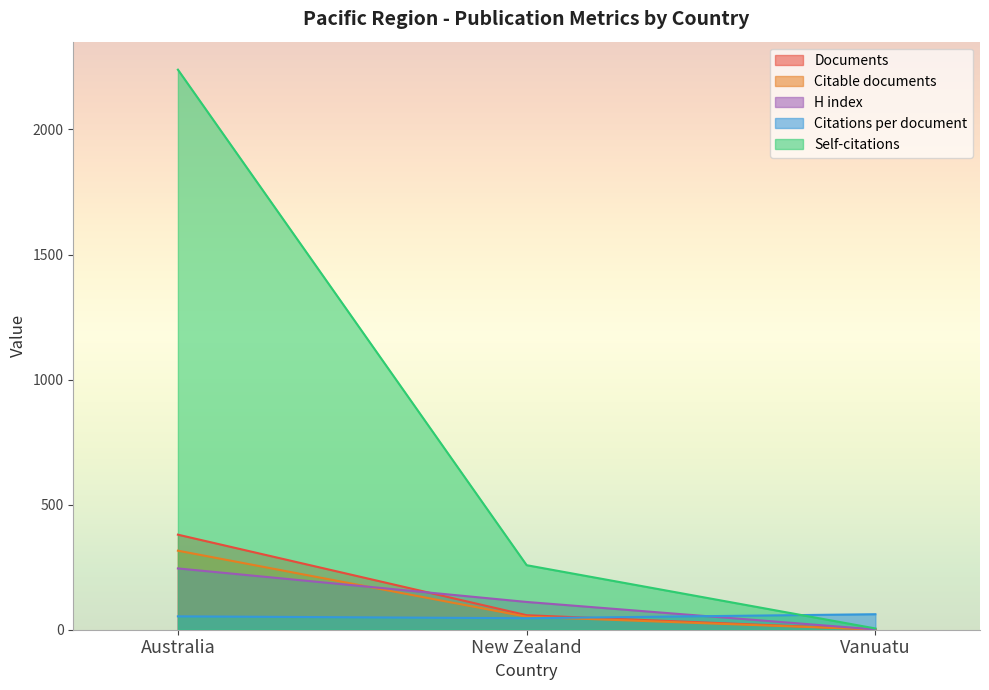

Where is Citations nearest to the value 1122?

New Zealand